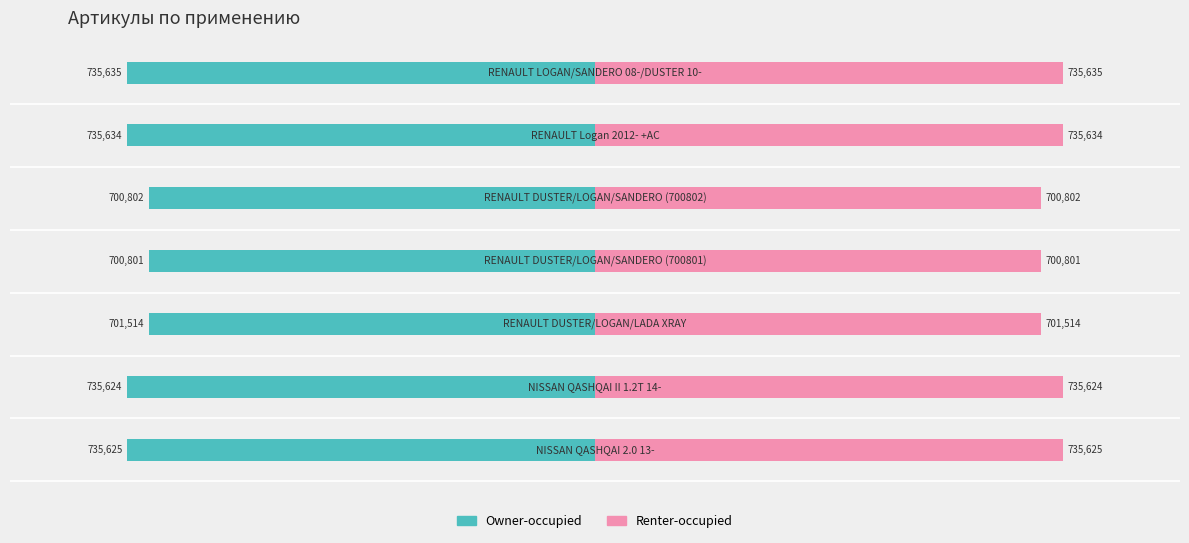

The Renter-occupied series shows 287390 at −250000. True or false?

False